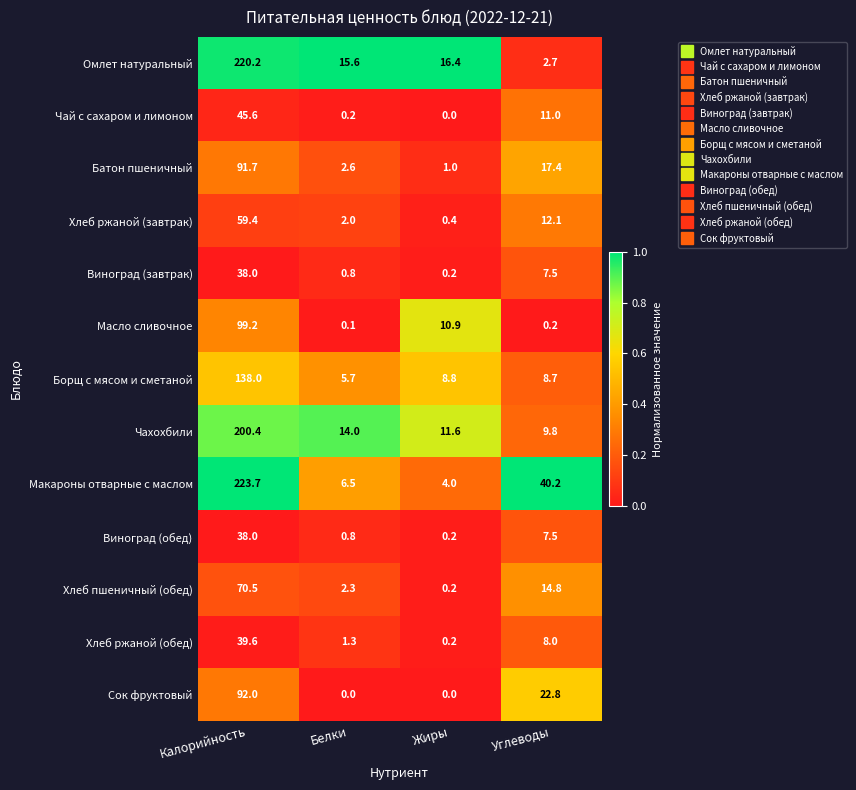

At how many categories does at least one series exceed 0?

4